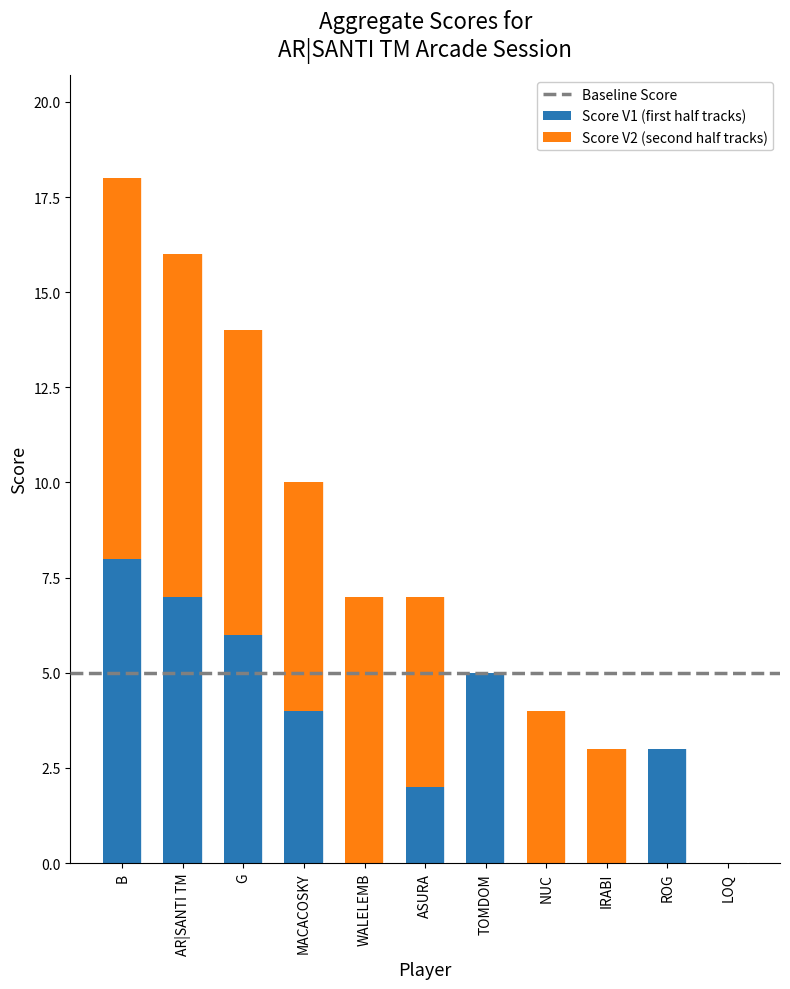

What is the highest value of the Score V1 (first half tracks) series?

8